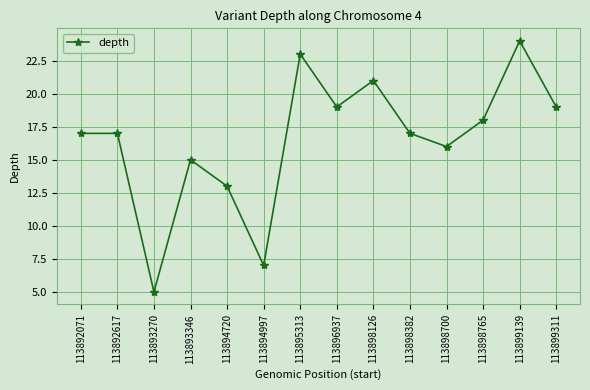

What is the ratio of the value at 113898765 to the value at 113895313?

0.8